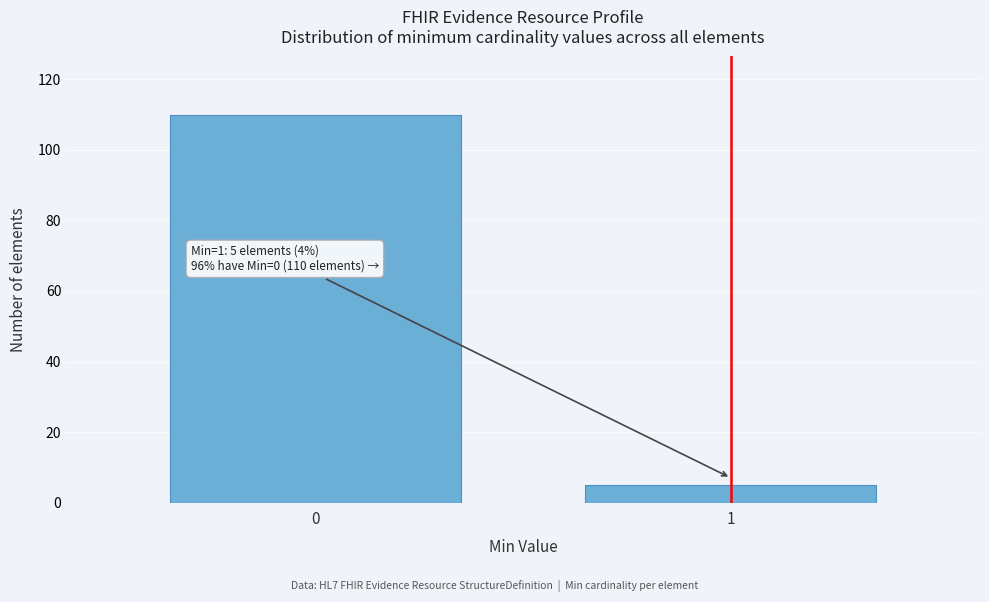

Reading right to left, transcribe all the data shown in this chart.

1=5	0=110